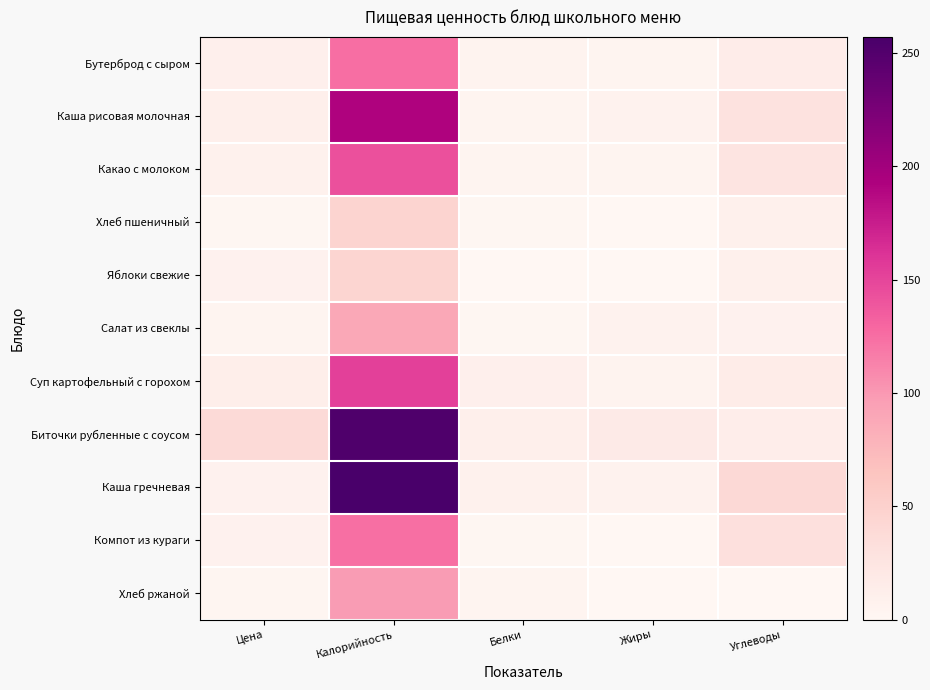

Reading right to left, transcribe all the data shown in this chart.

Бутерброд с сыром: Углеводы=14.6	Жиры=3.9	Белки=5.8	Калорийность=125.0	Цена=10.4
Каша рисовая молочная: Углеводы=28.9	Жиры=6.3	Белки=4.4	Калорийность=191.0	Цена=11.4
Какао с молоком: Углеводы=25.8	Жиры=3.2	Белки=3.8	Калорийность=143.0	Цена=8.3
Хлеб пшеничный: Углеводы=9.7	Жиры=0.2	Белки=1.5	Калорийность=47.0	Цена=1.9
Яблоки свежие: Углеводы=9.8	Жиры=0.4	Белки=0.4	Калорийность=45.0	Цена=8.0
Салат из свеклы: Углеводы=7.9	Жиры=6.1	Белки=1.4	Калорийность=89.0	Цена=4.6
Суп картофельный с горохом: Углеводы=15.6	Жиры=5.2	Белки=10.5	Калорийность=153.0	Цена=12.4
Биточки рубленные с соусом: Углеводы=14.0	Жиры=17.2	Белки=11.1	Калорийность=252.0	Цена=38.5
Каша гречневая: Углеводы=39.9	Жиры=6.3	Белки=8.9	Калорийность=257.0	Цена=7.2
Компот из кураги: Углеводы=31.3	Жиры=0.0	Белки=1.1	Калорийность=124.0	Цена=8.0
Хлеб ржаной: Углеводы=0.0	Жиры=0.4	Белки=3.1	Калорийность=98.0	Цена=2.8